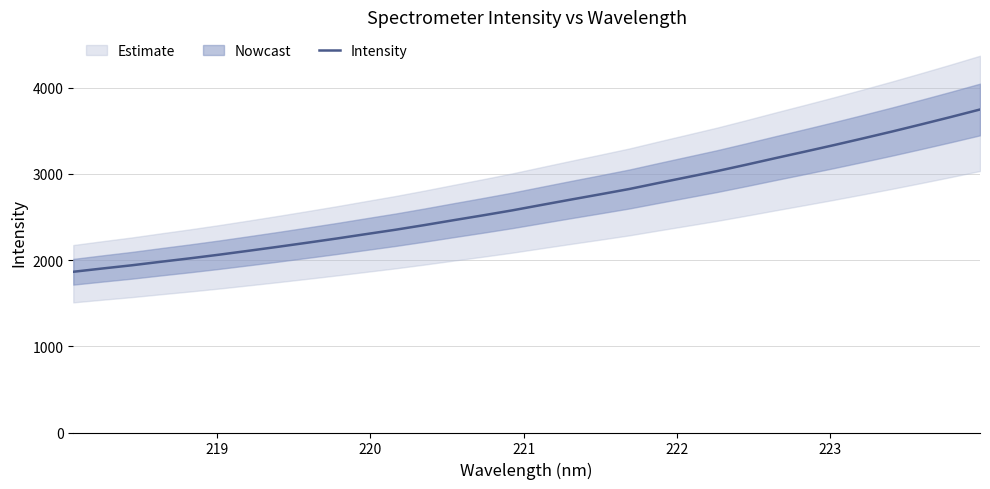

How many categories are shown in the chart?

32